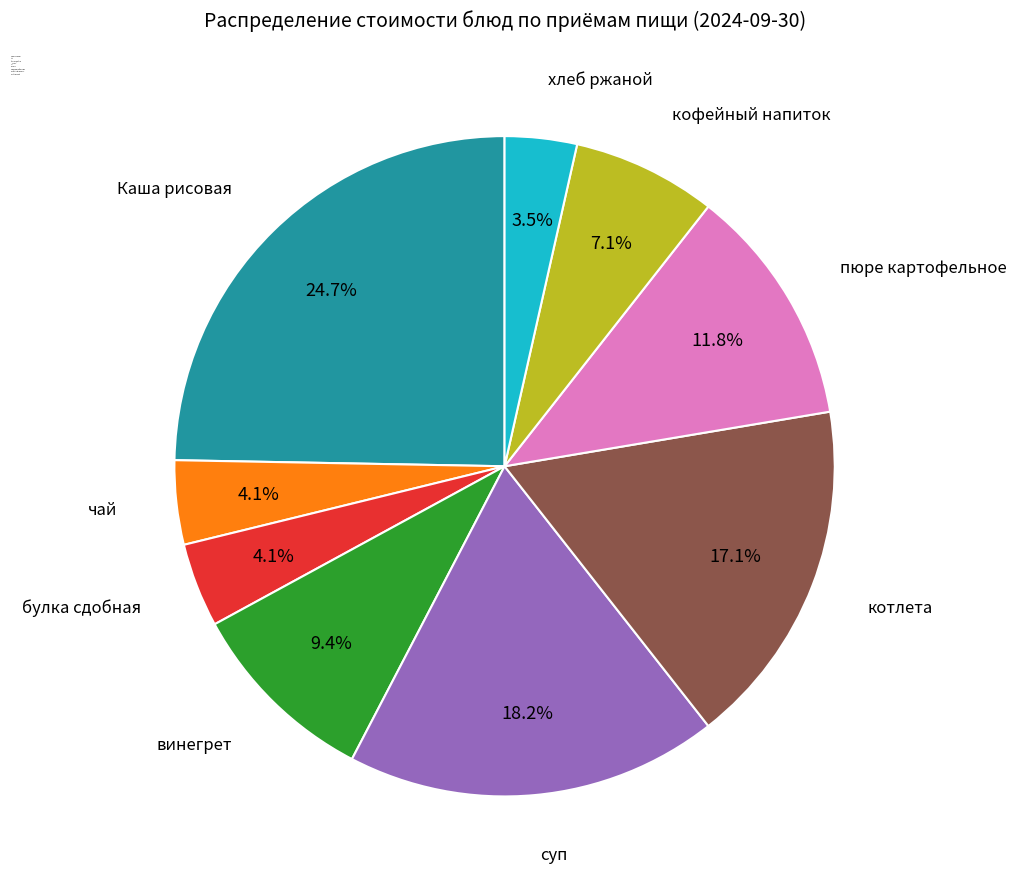

What percentage do котлета and чай together represent?

21.2%